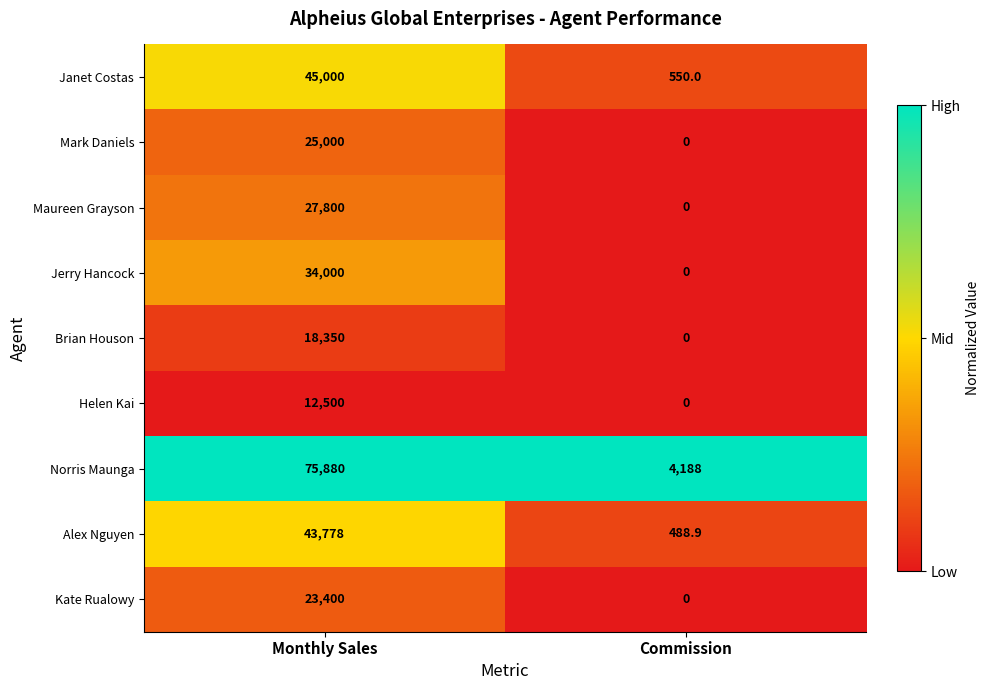

How many series are shown in this chart?

9